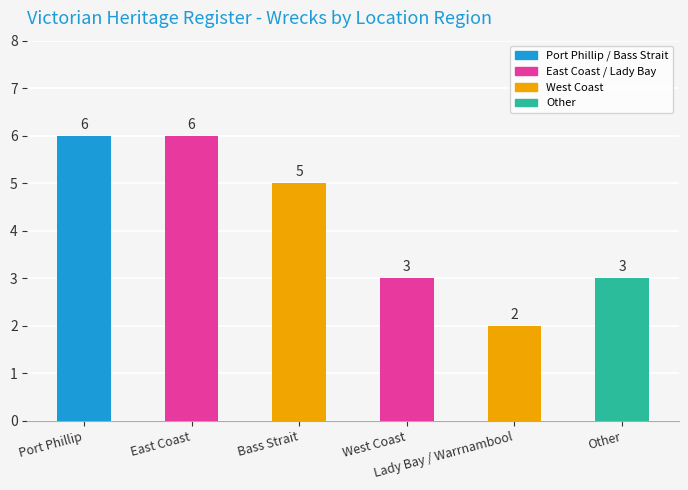

The chart shows a value of 8 at Bass Strait. True or false?

False